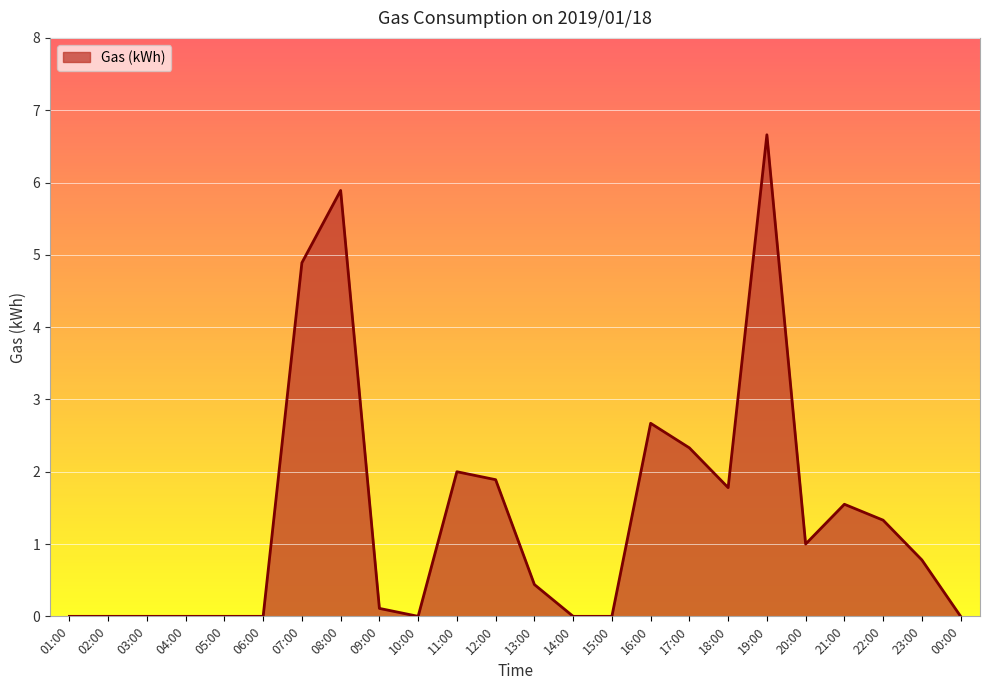

How many lines are shown in the chart?

1